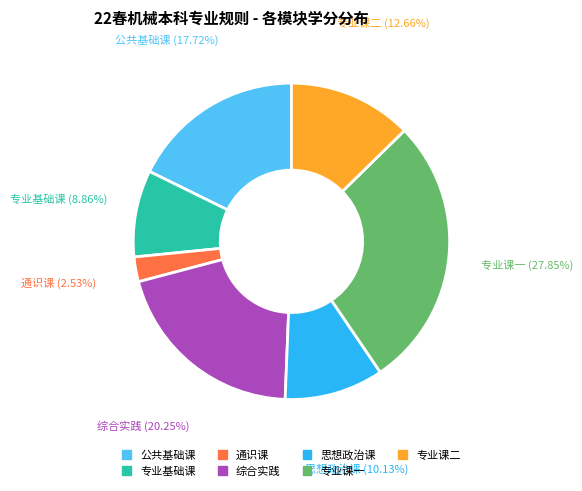

Count the number of slices in the pie.

7